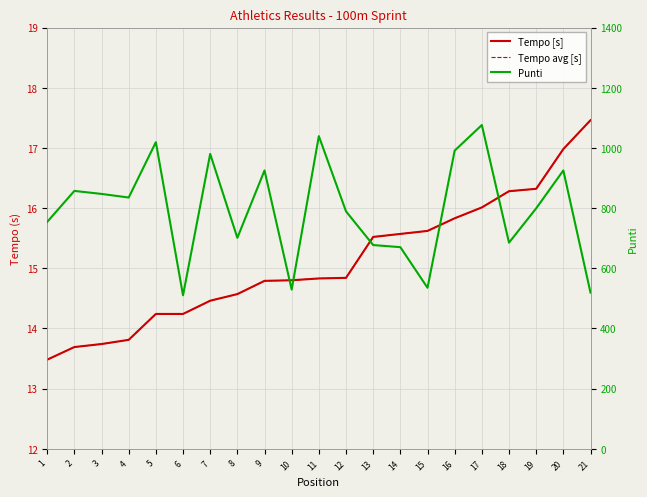

At how many categories does at least one series exceed 666?

17